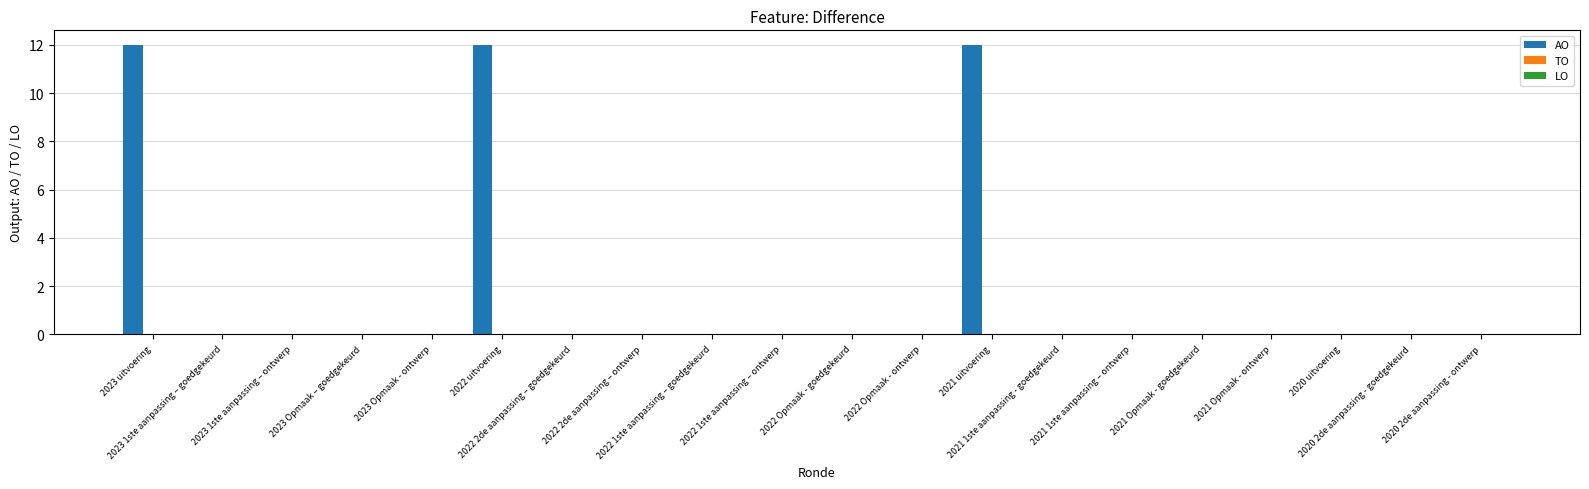

What is the greatest value displayed?

12